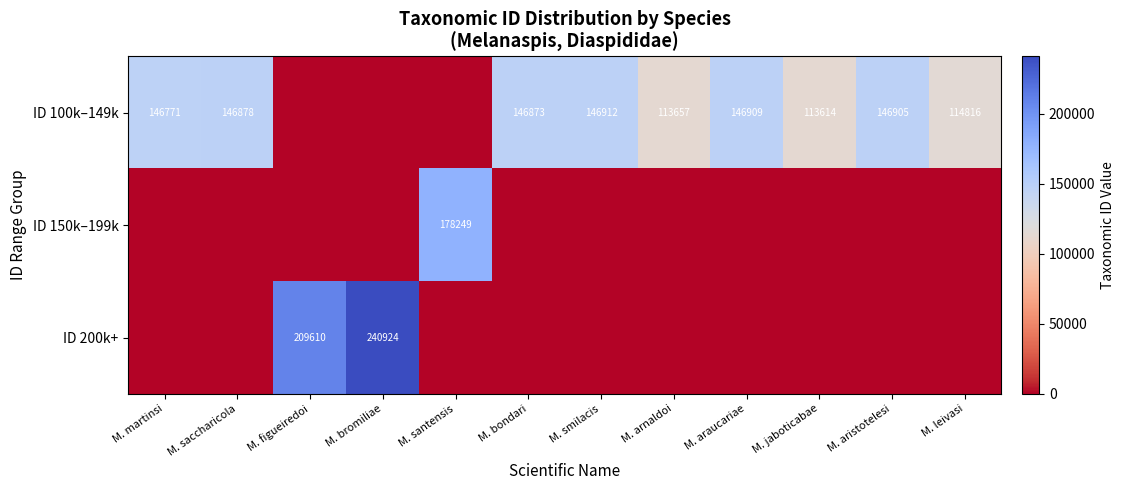

Which series has the largest total across all categories?

ID 100k–149k